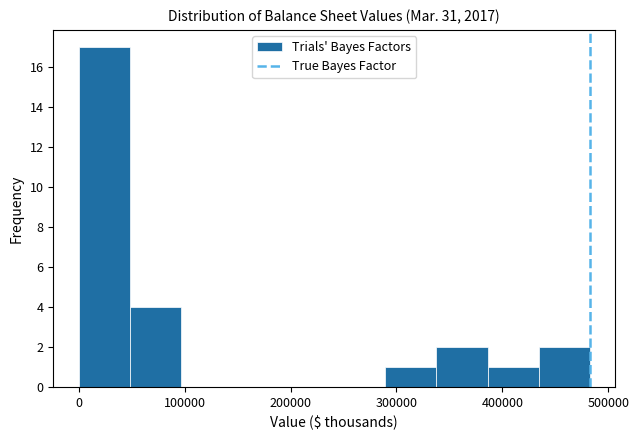

Over which range of the x-axis is the bar tallest?

0 to 50000